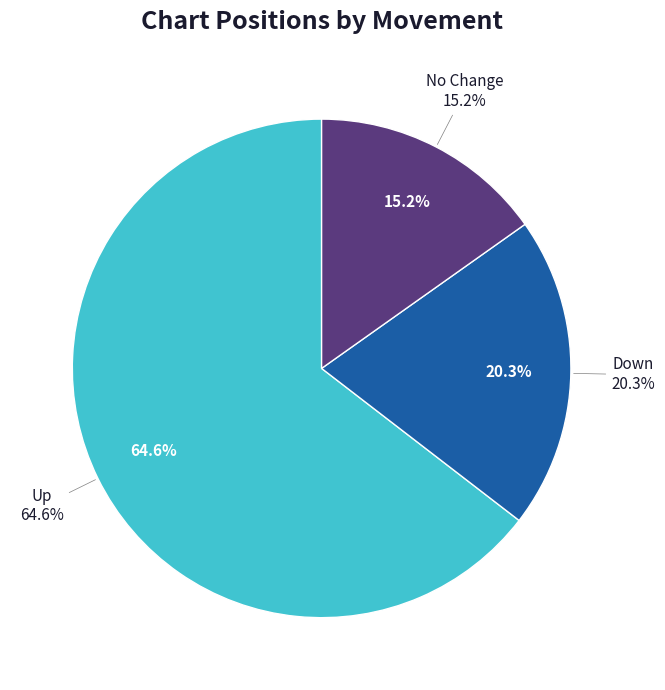

Which category accounts for the majority?

up